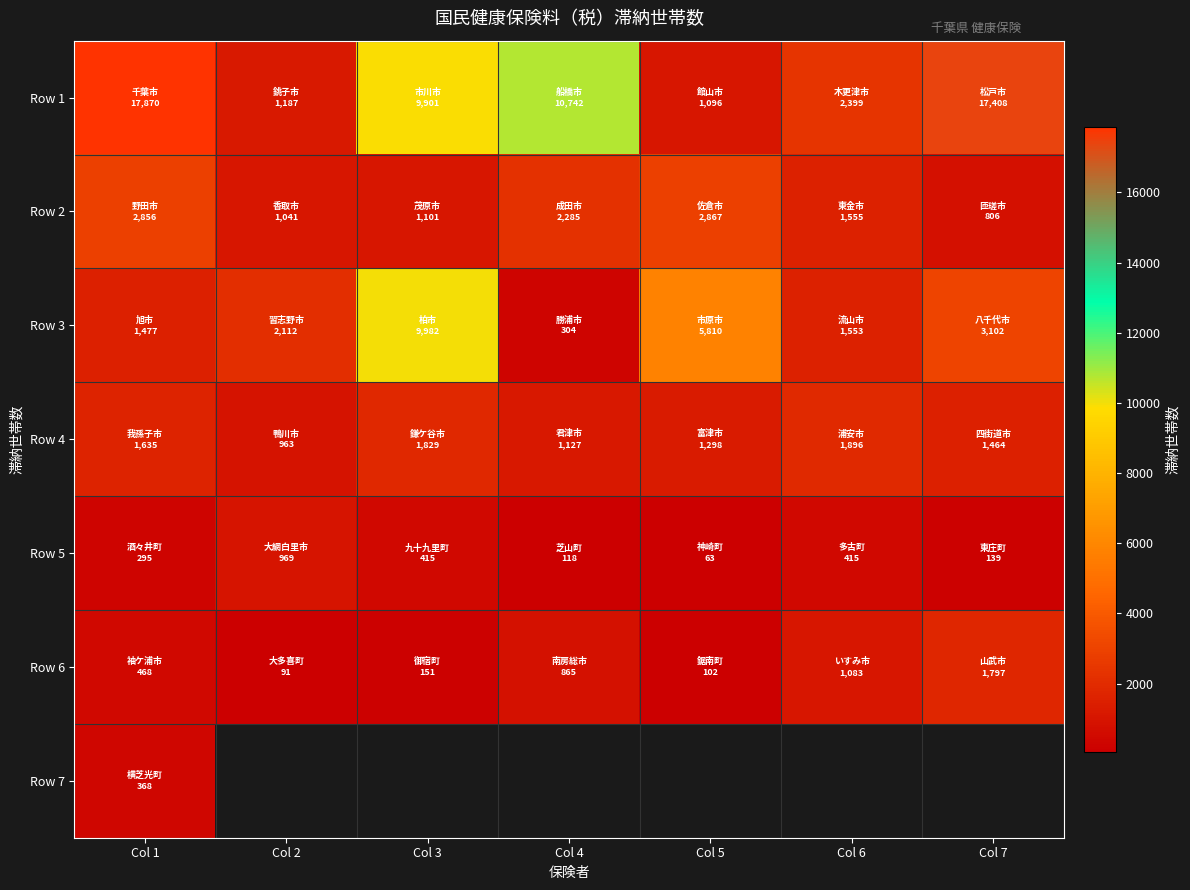

Which series has the widest spread of values?

Row 1